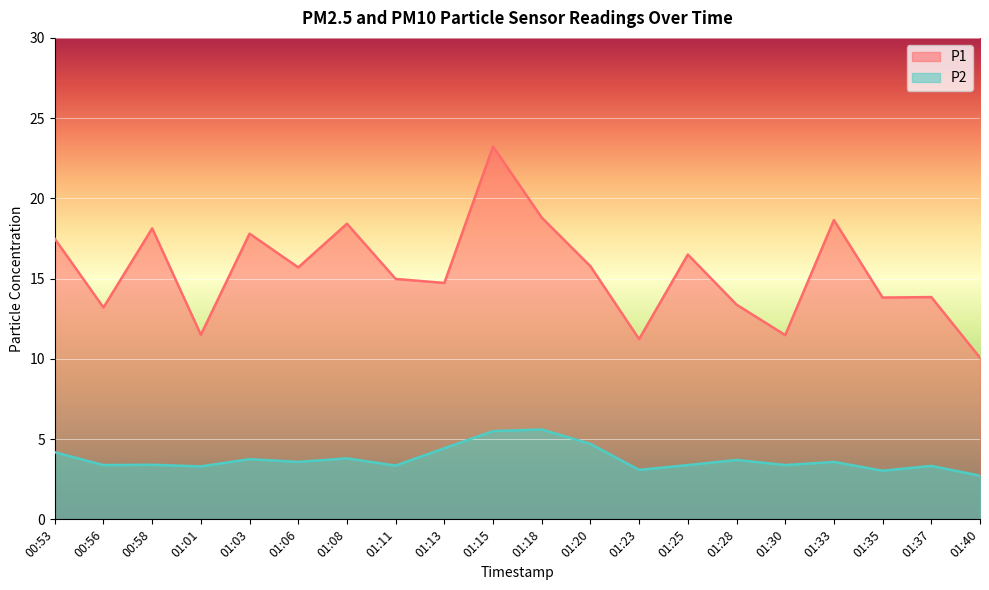

How many interior local peaks does the P2 series have?

7